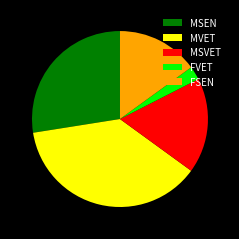

True or false: MVET accounts for 38% of the total.

True